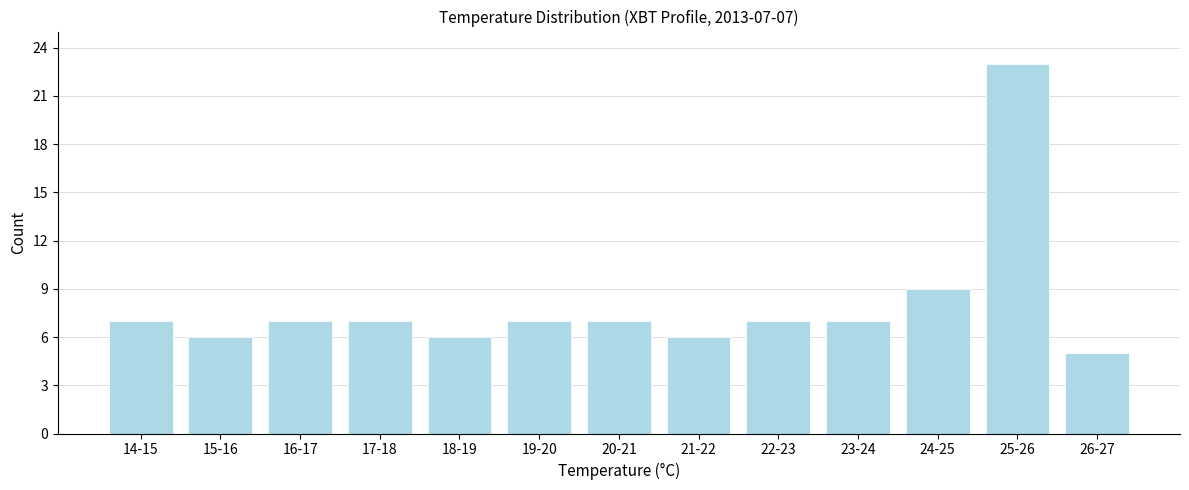

Reading left to right, list all the values displayed in this chart.

7	6	7	7	6	7	7	6	7	7	9	23	5